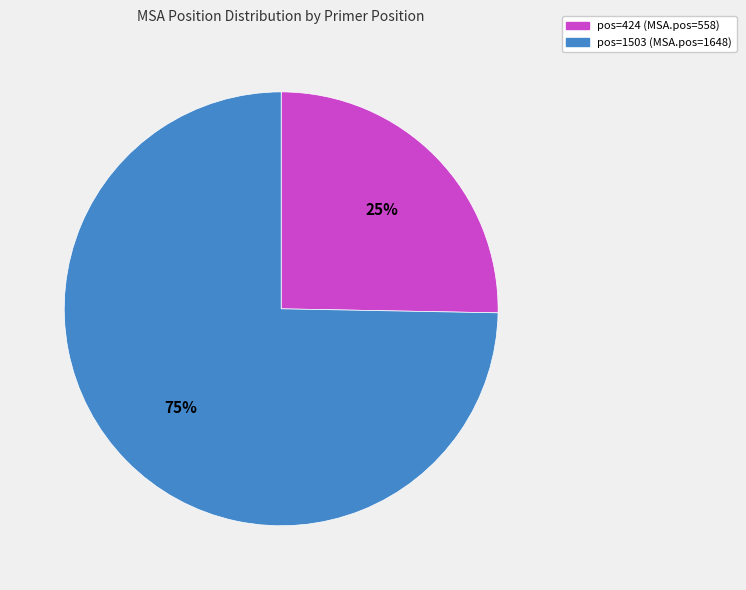

Does any single category account for the majority?

Yes